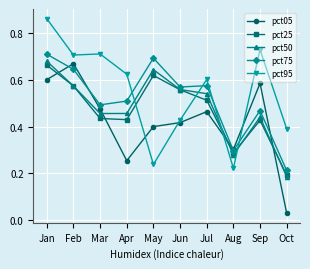

Where is the first local maximum for pct25?

May